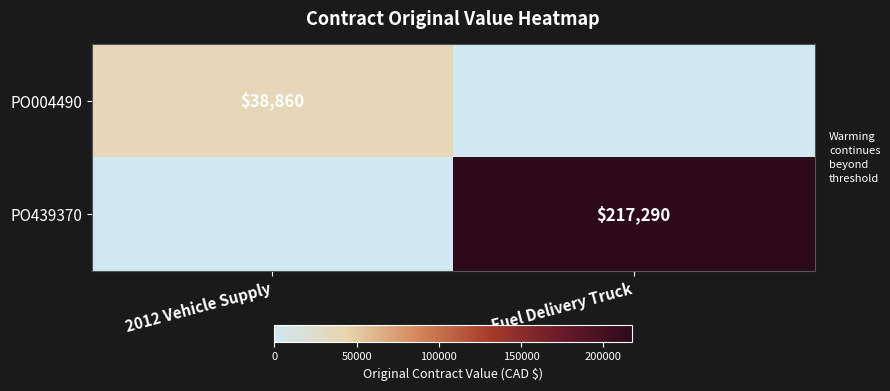

At which category is the sum across all series the highest?

Fuel Delivery Truck